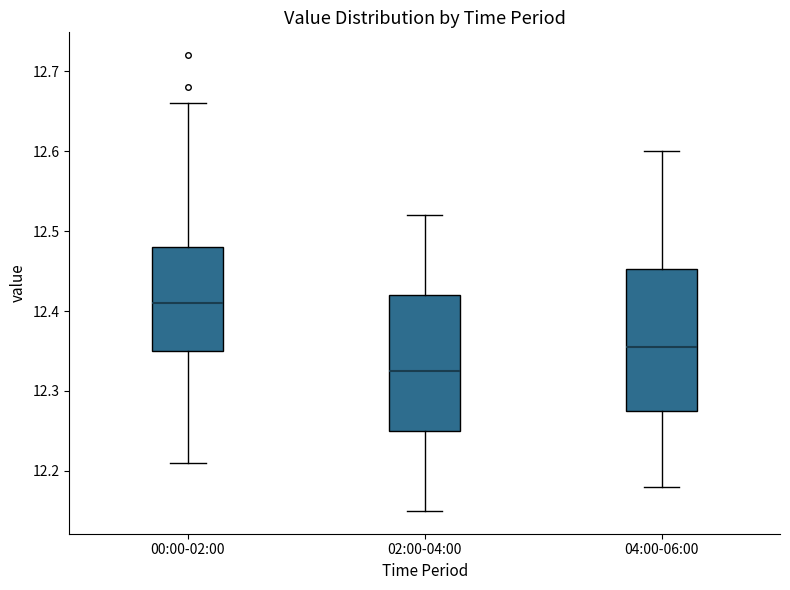

Where is the lower edge of the box for 04:00-06:00 on the y-axis? The values are not printed on the chart, so give them approximately, as read against the axis.

12.28